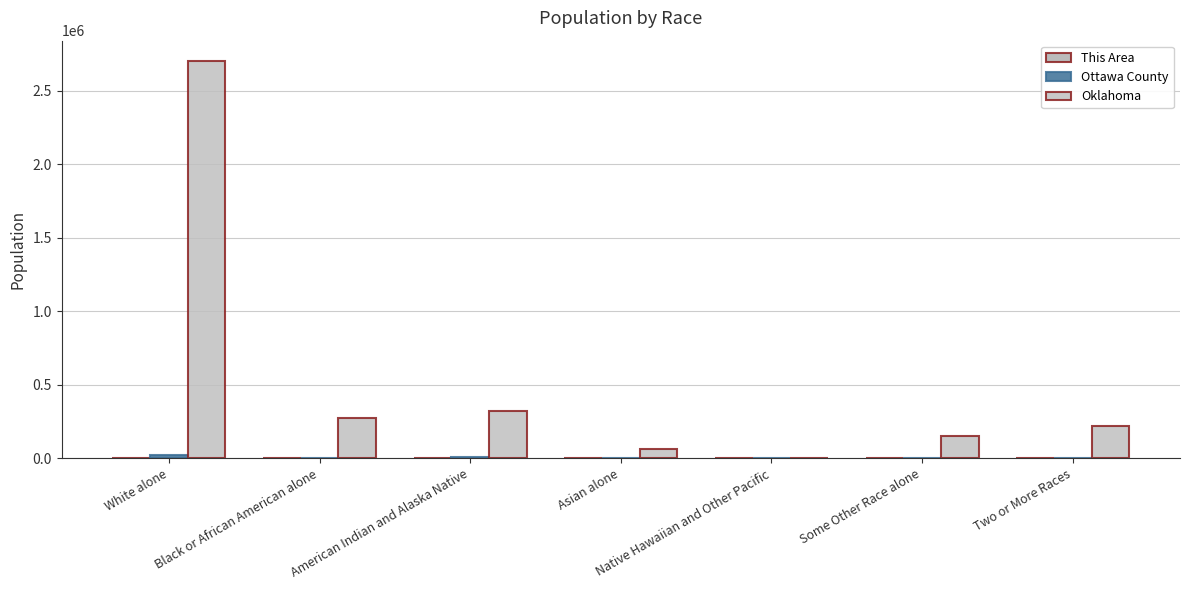

How many distinct data groups are displayed?

3